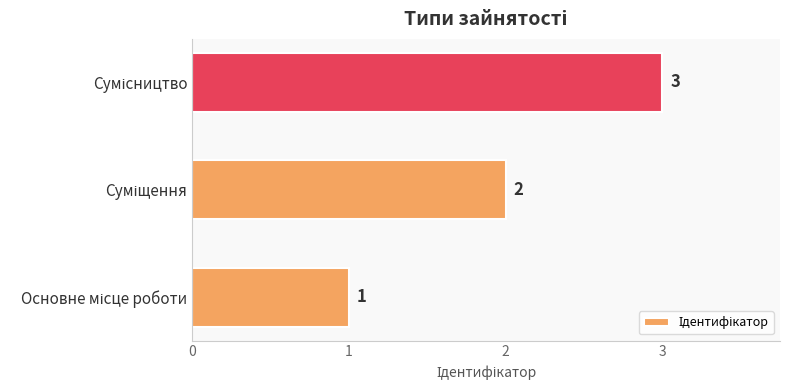

Count the values in the range 1 to 3.

3